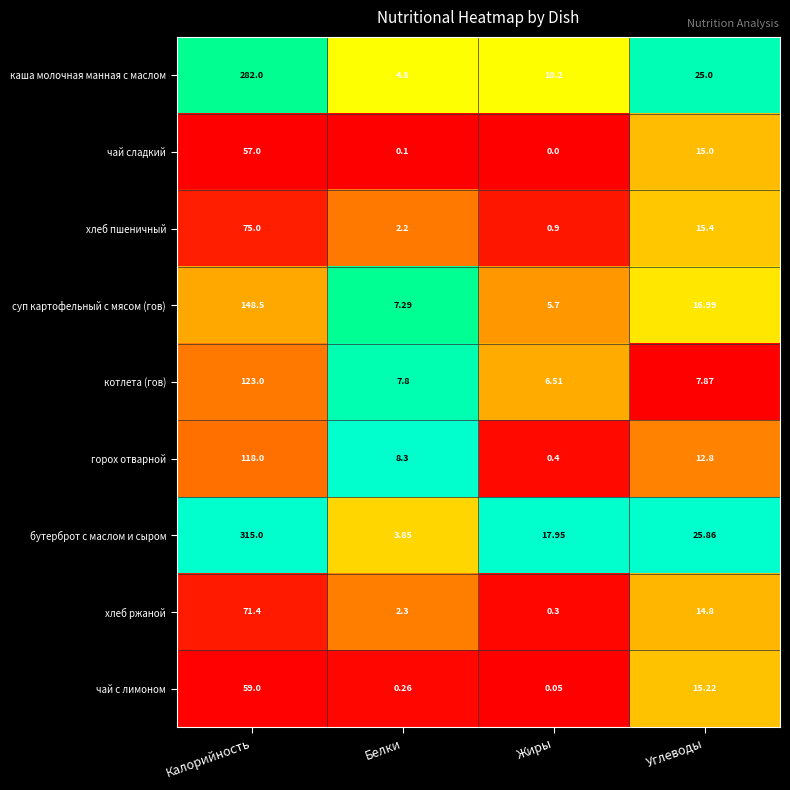

Which series changed the most between Калорийность and Жиры?

бутерброт с маслом и сыром